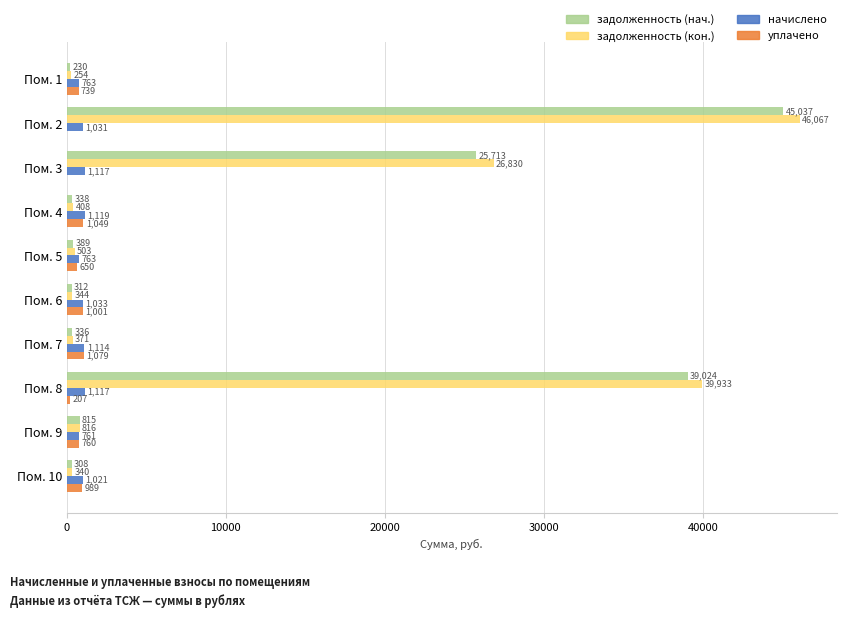

True or false: уплачено has a value of 1079.2 at Пом. 7.

True